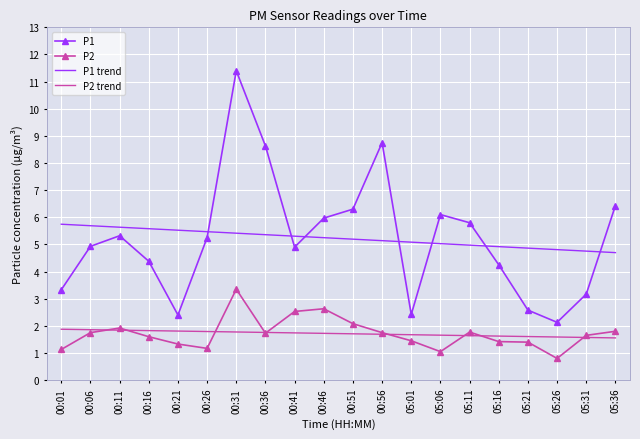

The value of P2 at 00:41 is 1.2. True or false?

False